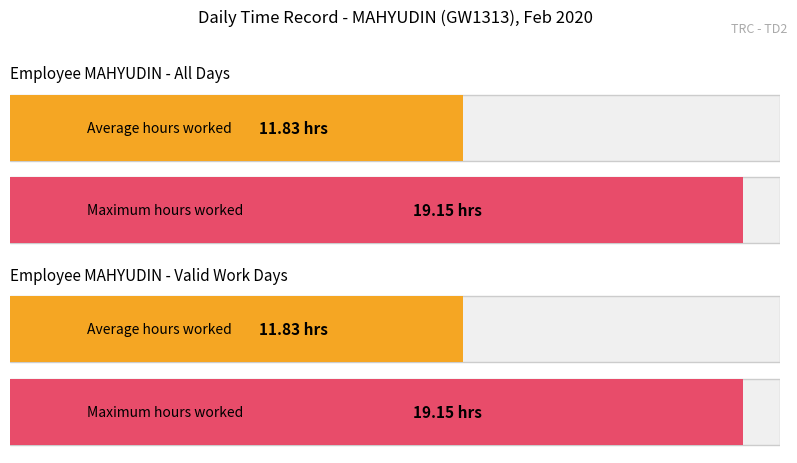

What is the greatest value displayed?

19.1